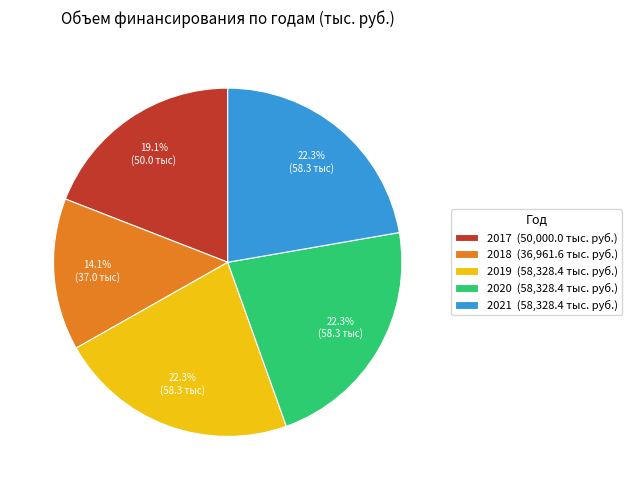

Is it true that 2018 is 14% of the pie?

True